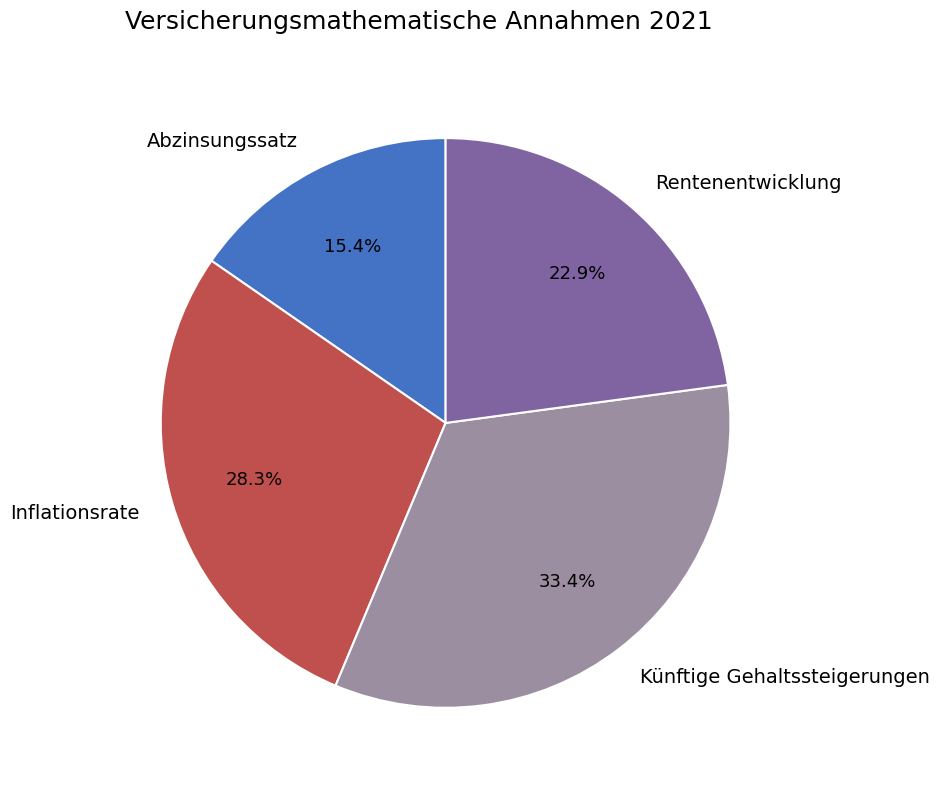

To the nearest percent, what is the combined percentage of Inflationsrate and Künftige Gehaltssteigerungen?

62%